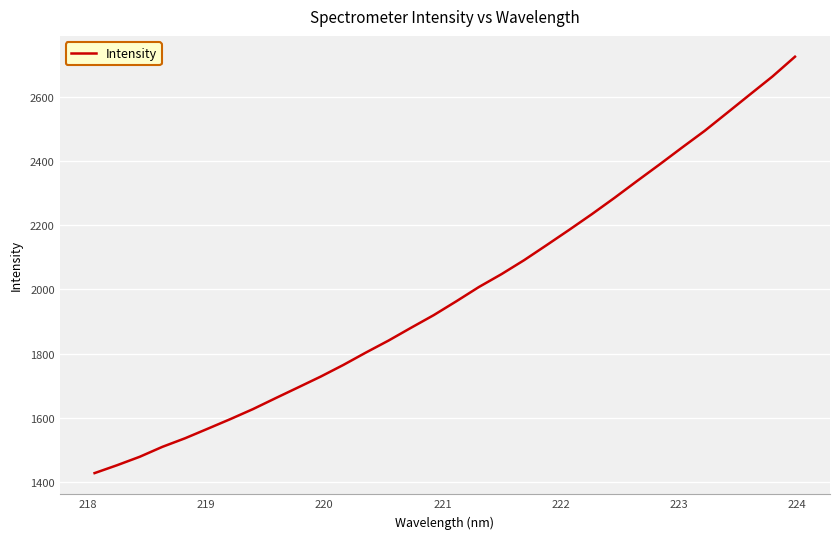

What is the difference between the maximum and minimum values?

1298.7